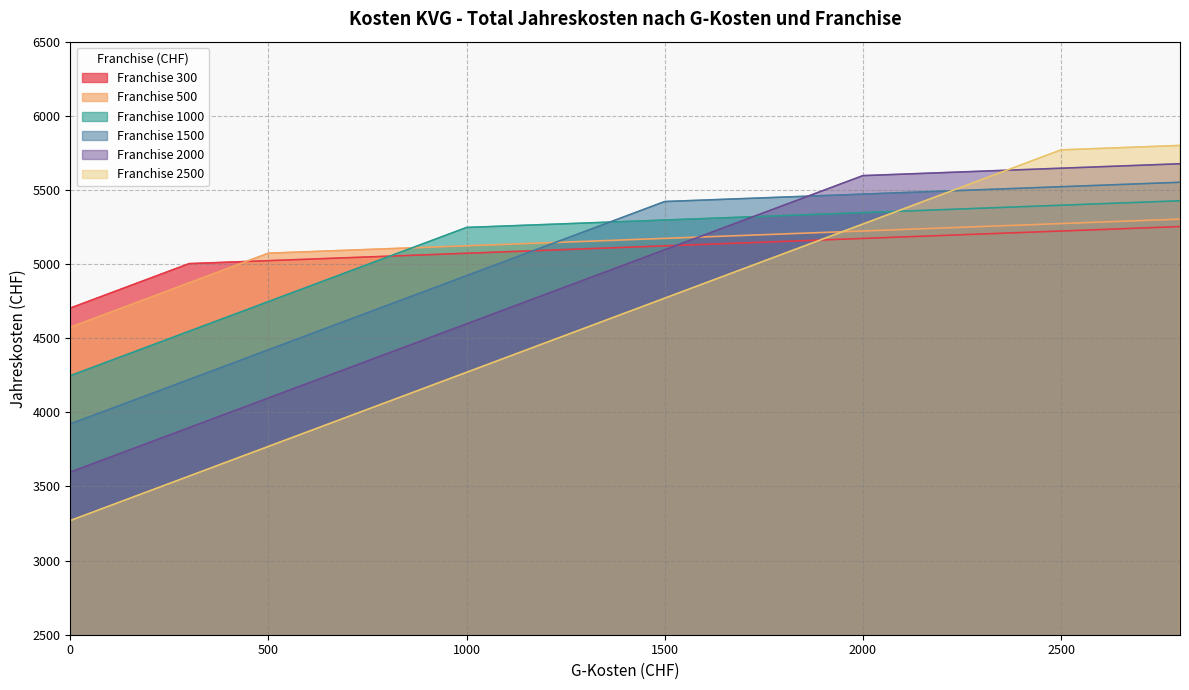

The Franchise 1000 series shows 1800.5 at 0. True or false?

False